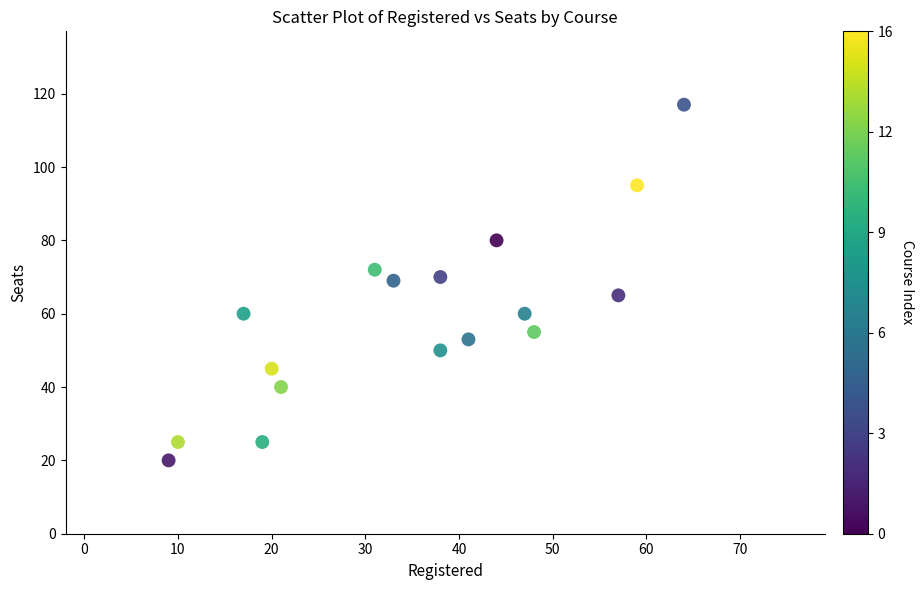

What is the range of Y values (max minus min)?

97